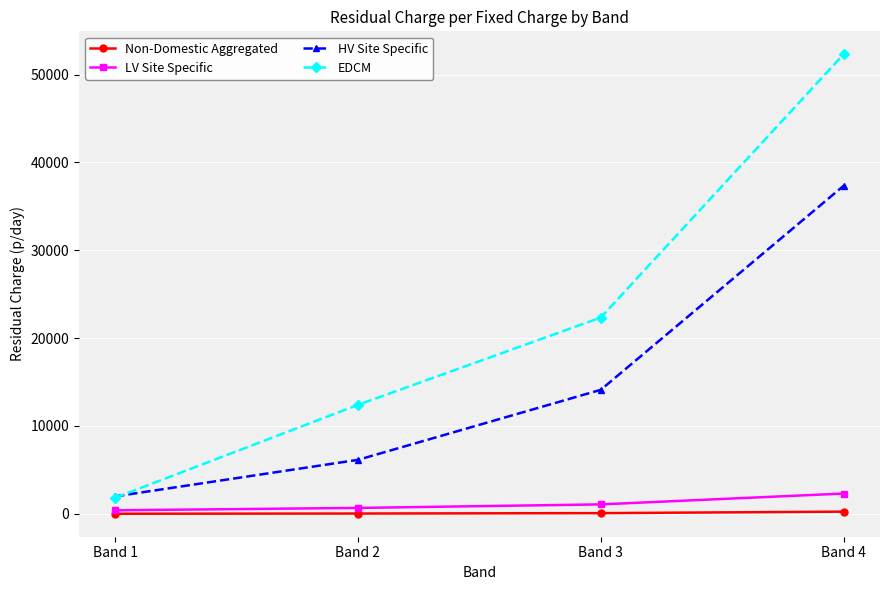

What is the difference between the maximum and second lowest values in the Non-Domestic Aggregated series?

214.4